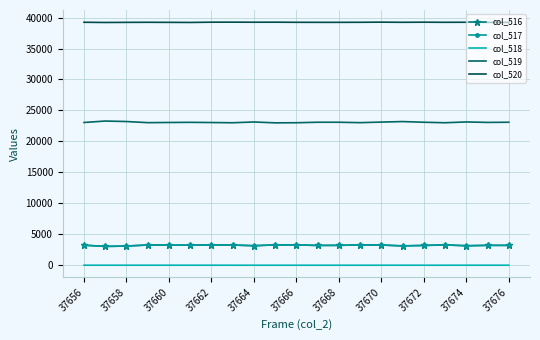

True or false: col_517 and col_519 cross at least once.

False